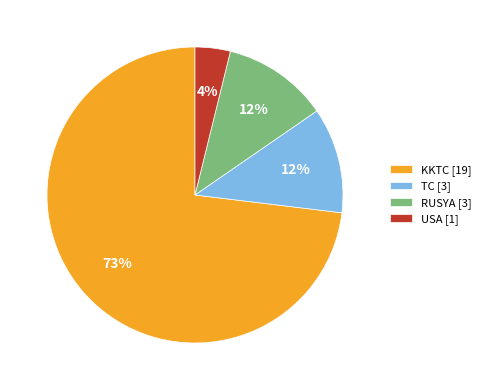

To the nearest percent, what is the average slice percentage?

25%